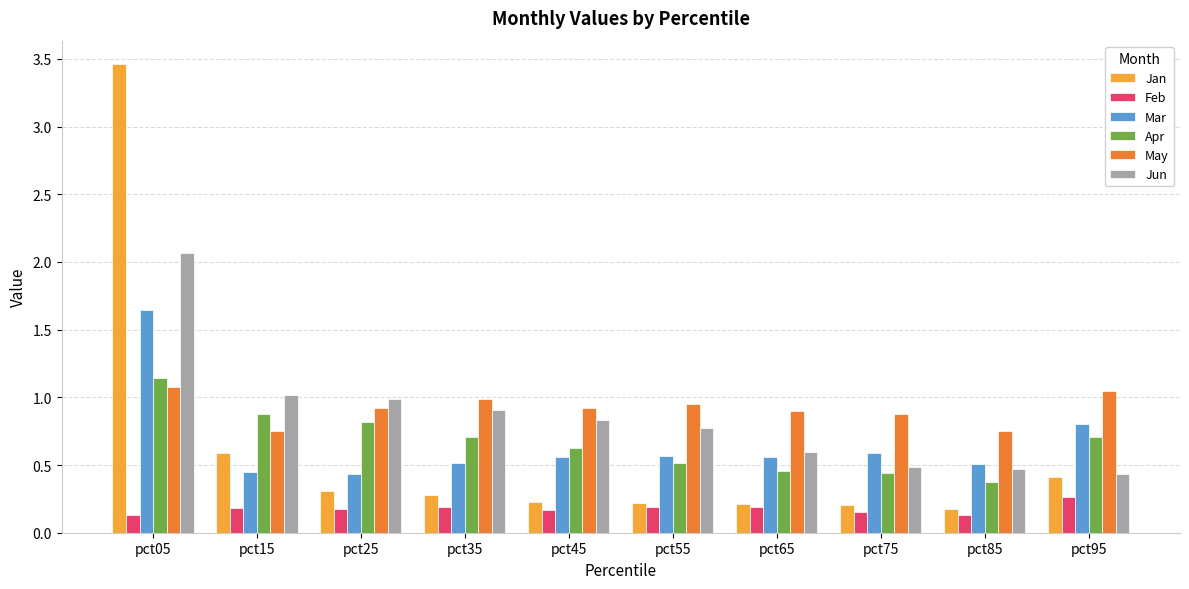

What is the sum of all Jan values?

6.1